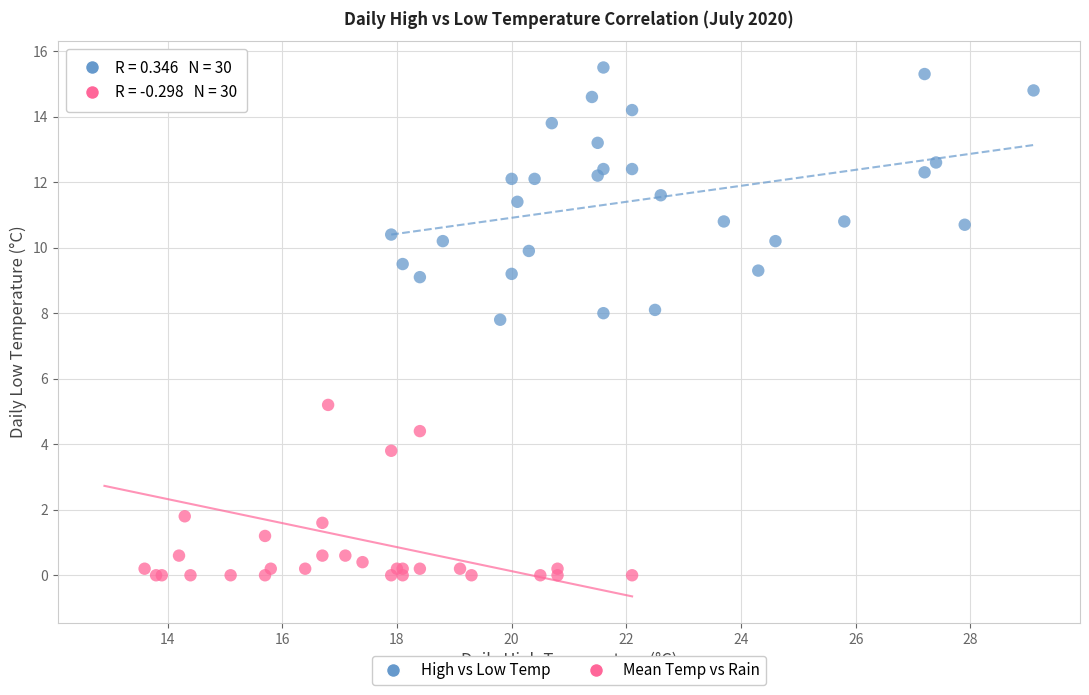

Which series contains the lowest Y value?

Mean Temp vs Rain